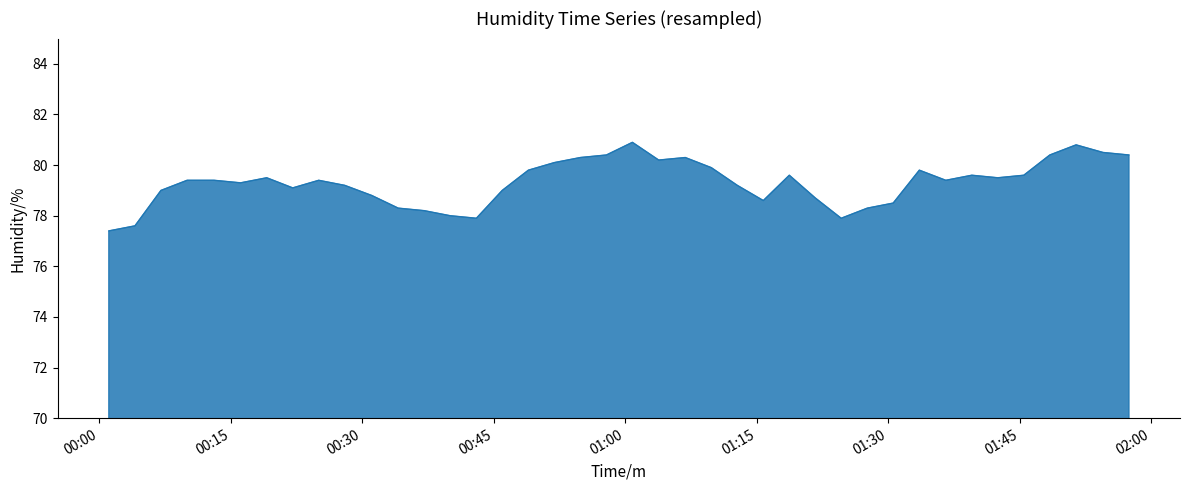

What is the minimum value shown in the chart?

77.4